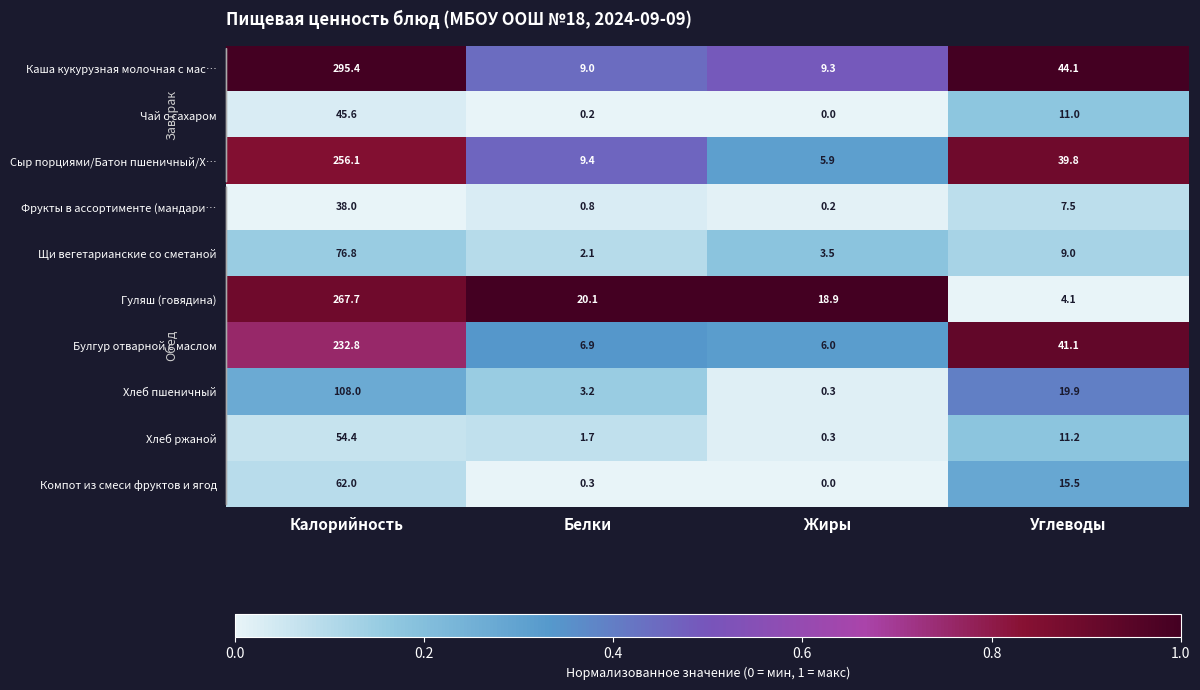

How many data points in Гуляш (говядина) are above 20?

2